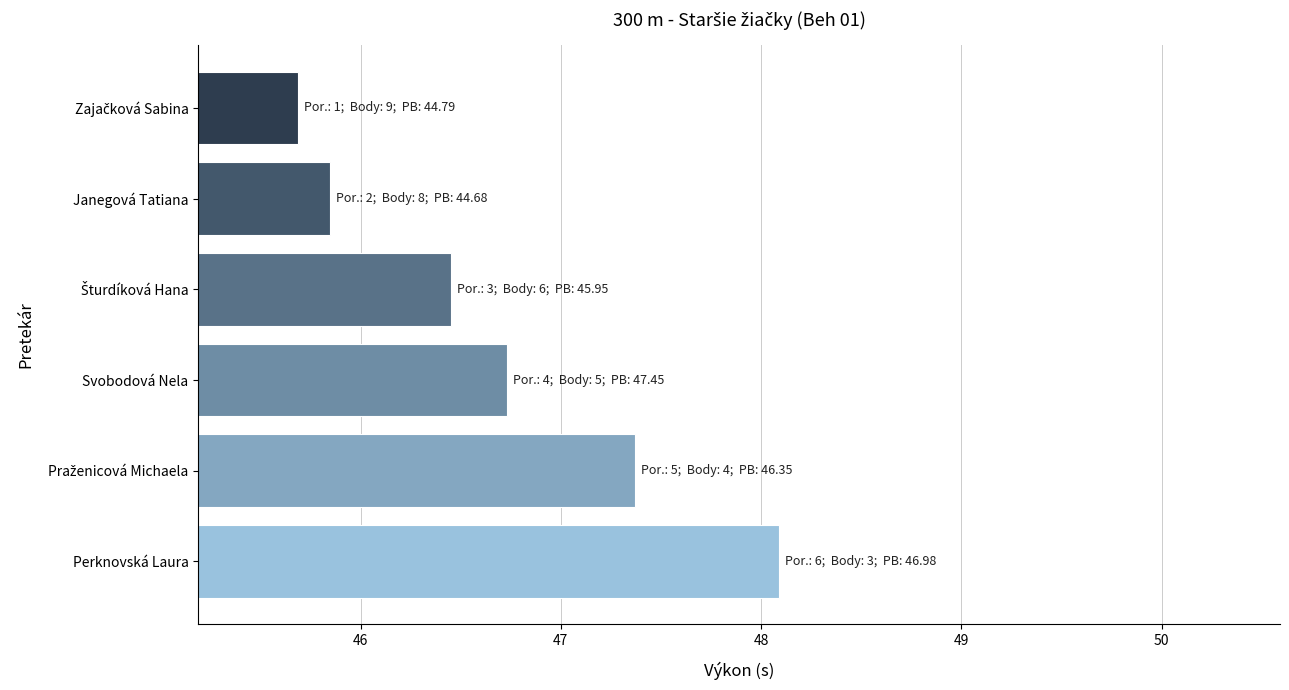

Reading bottom to top, transcribe all the data shown in this chart.

48.1	47.4	46.7	46.5	45.9	45.7